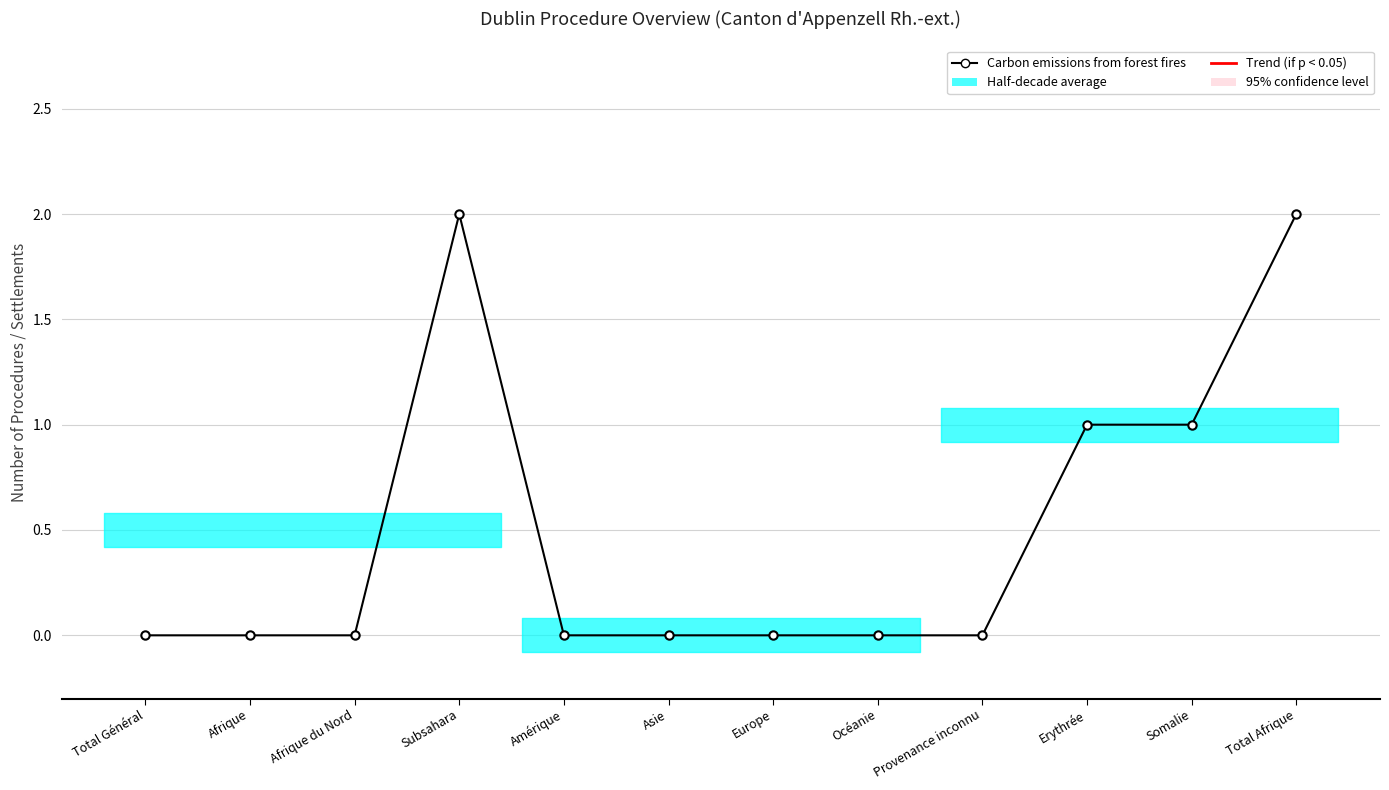

Does the chart display data point markers on the line(s)?

Yes